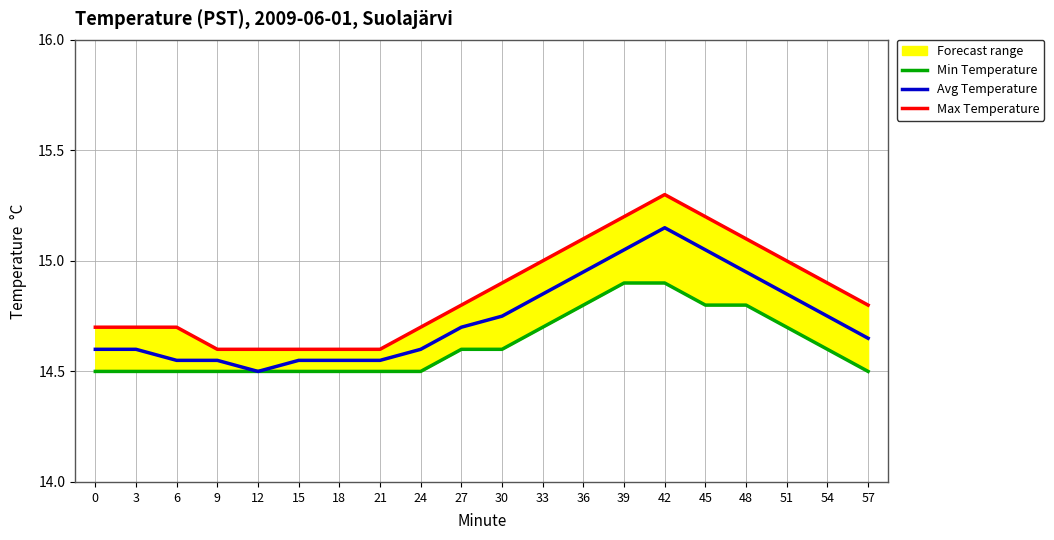

Rank the series at 33 from lowest to highest value.

Min Temperature, Avg Temperature, Max Temperature